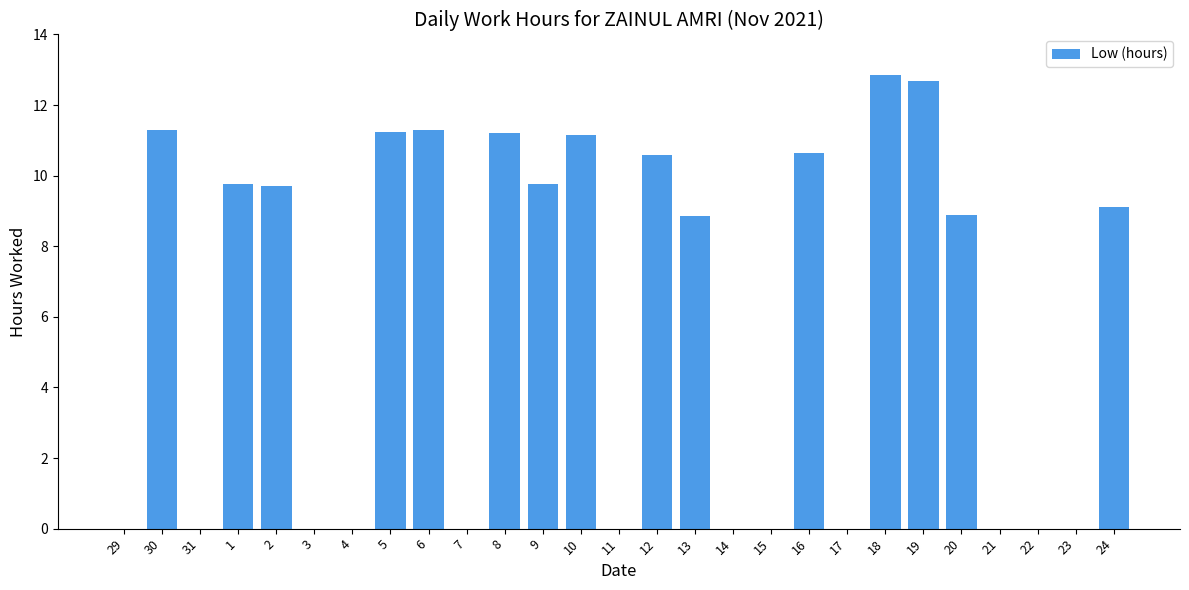

What is the change in value from 9 to 20?

-0.9